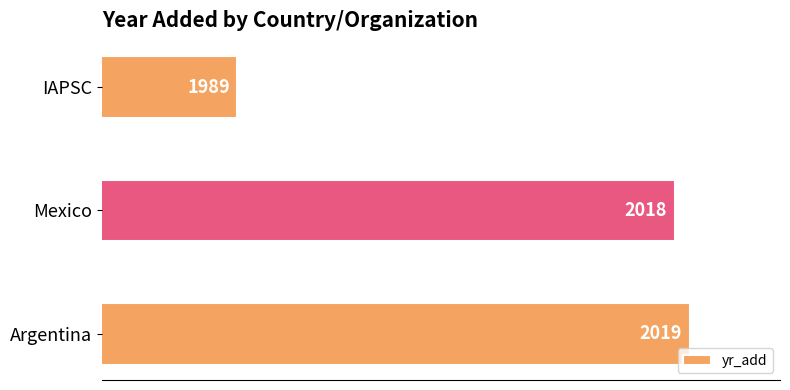

Where is the data nearest to the value 2004?

Mexico